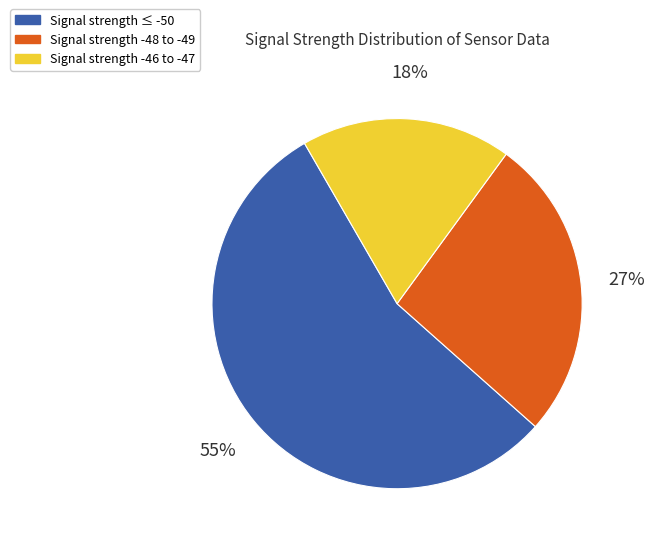

How many segments does this pie chart have?

3